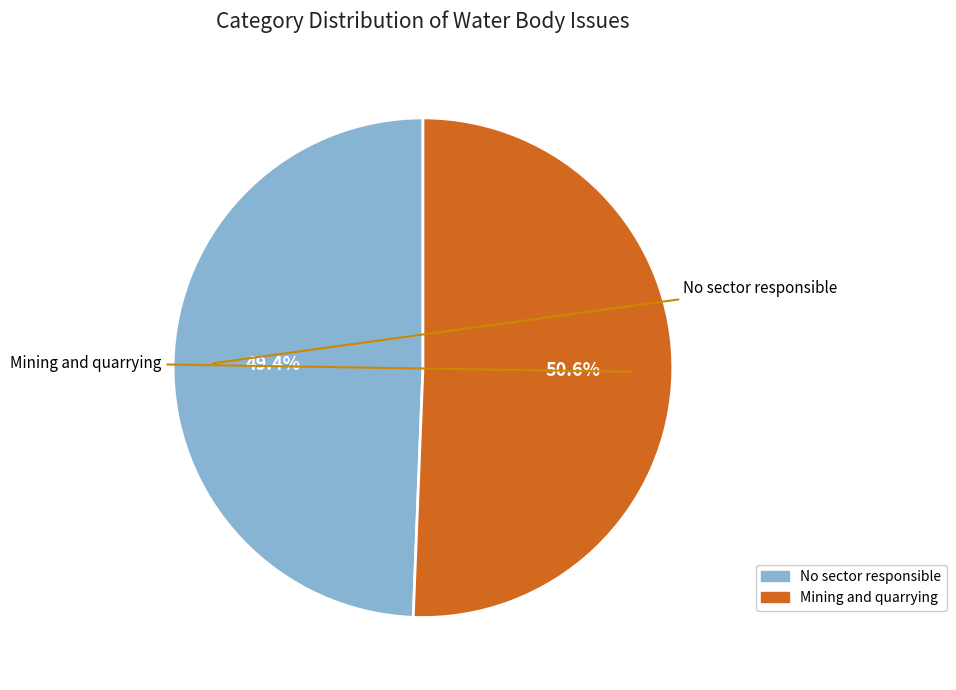

How many slices are in this pie chart?

2